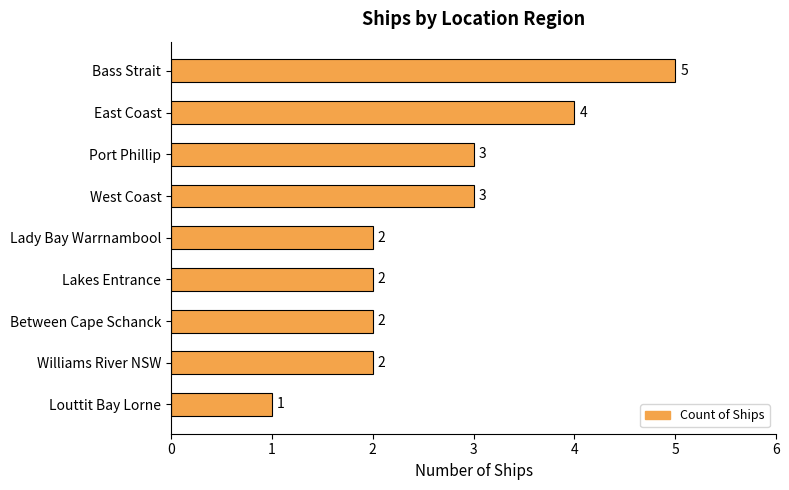

What is the average value?

3